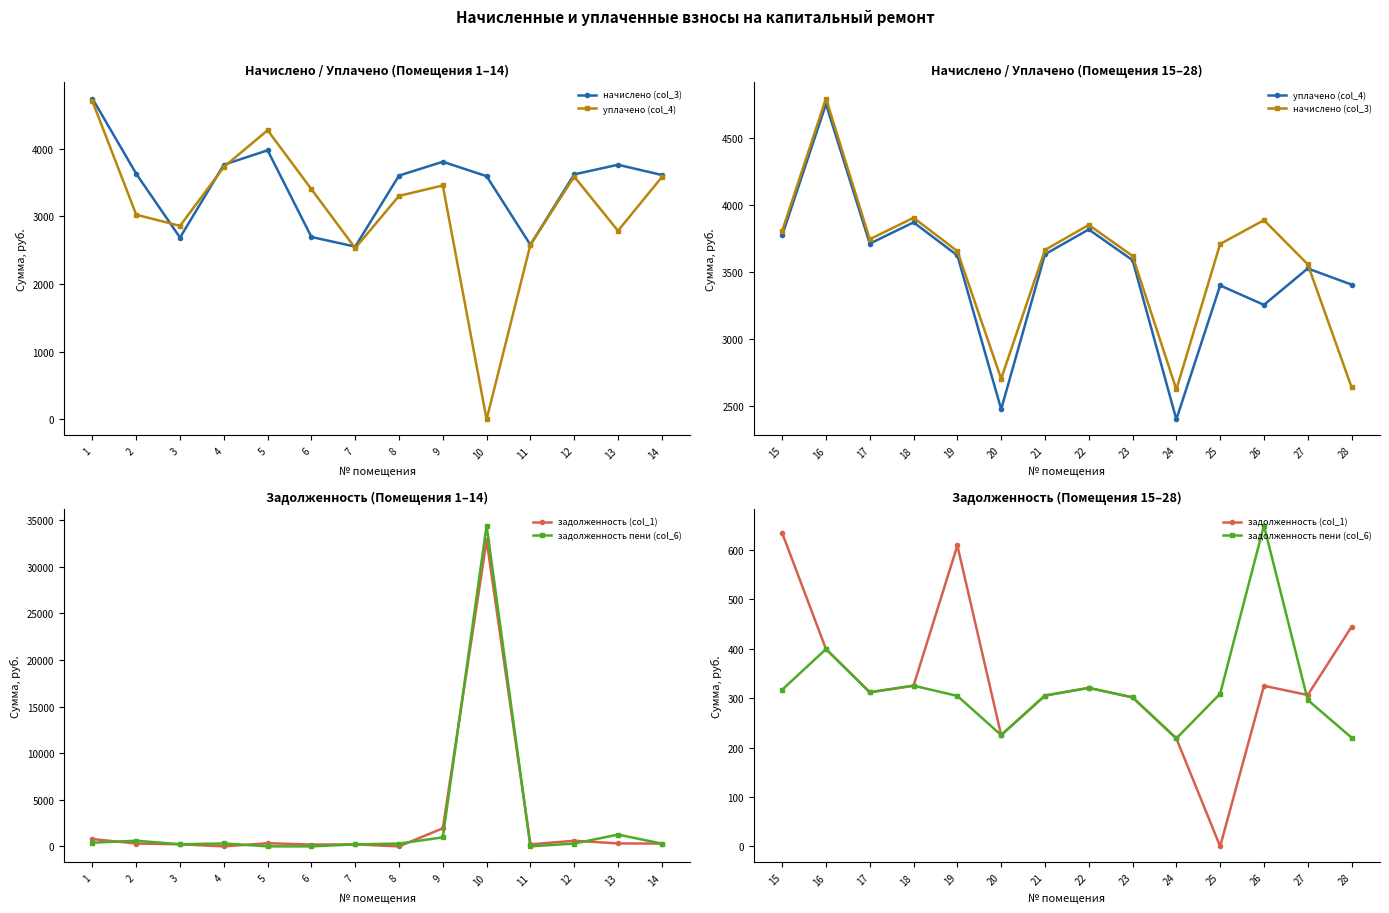

What is the difference between the highest and lowest values at 26?

3560.8